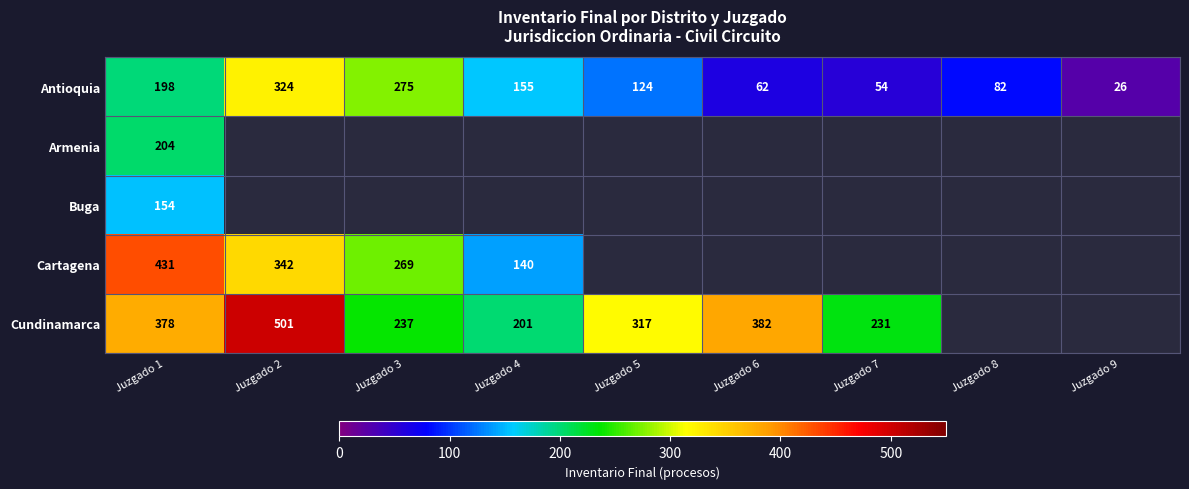

What is the sum of the Antioquia values at Juzgado 6 and Juzgado 5?

186